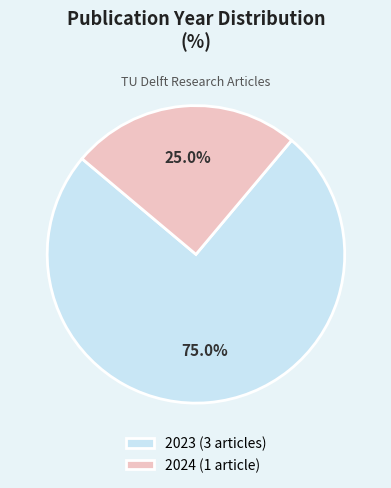

To the nearest percent, what is the average slice percentage?

50%